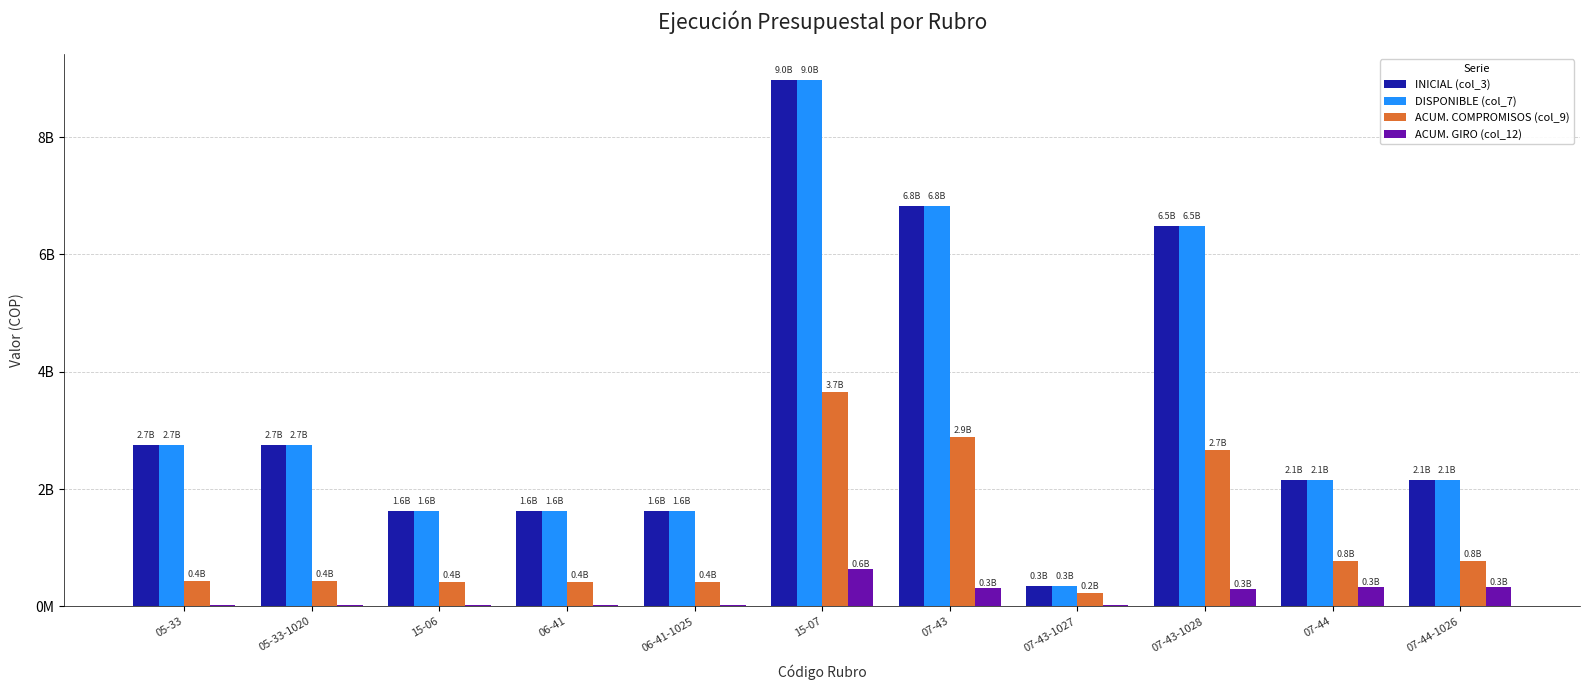

What is the sum of all ACUM. GIRO (col_12) values?

2006673010